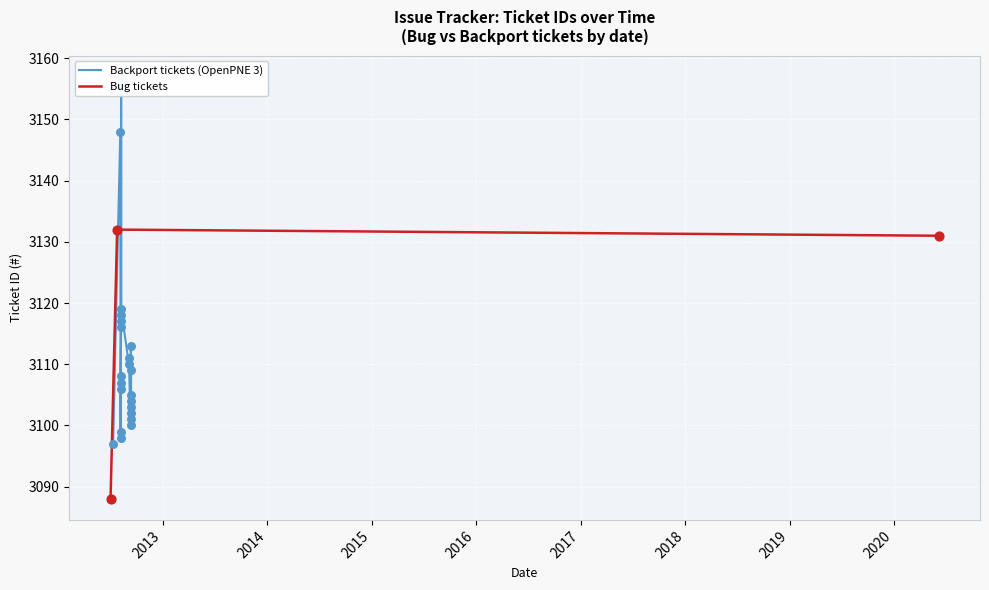

What is the maximum value for Bug tickets?

3132